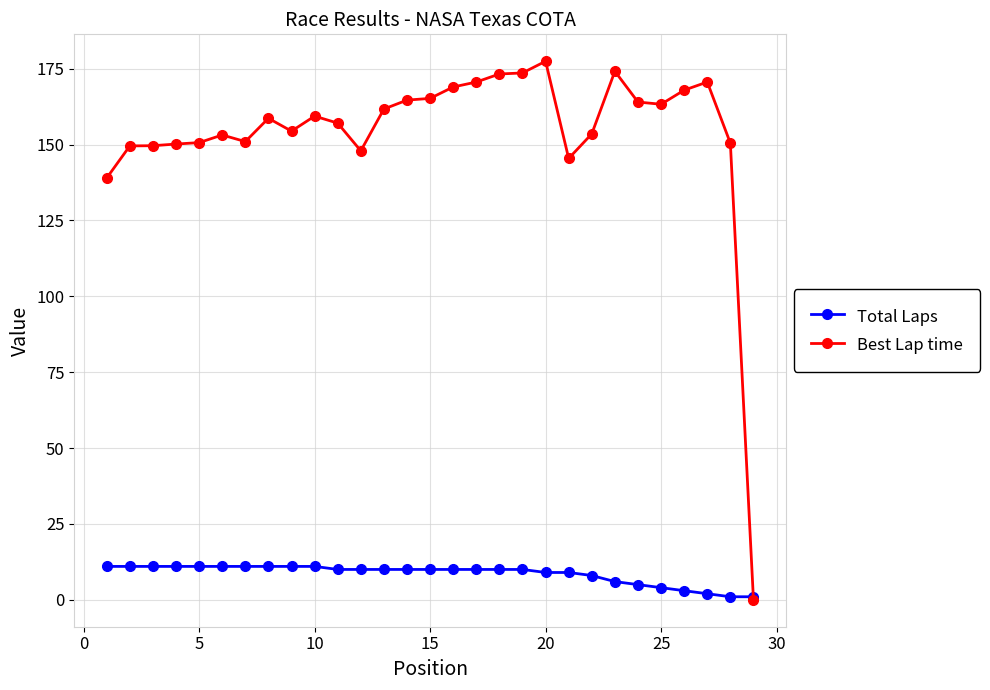

How many values in the Best Lap time series exceed 158?

15